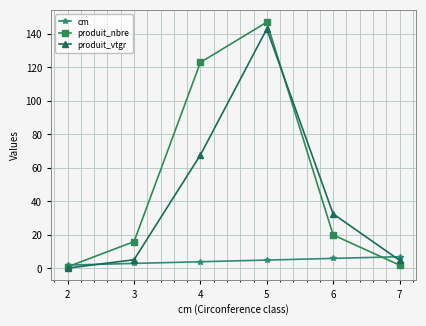

What are all the series names shown in the legend?

cm, produit_nbre, produit_vtgr